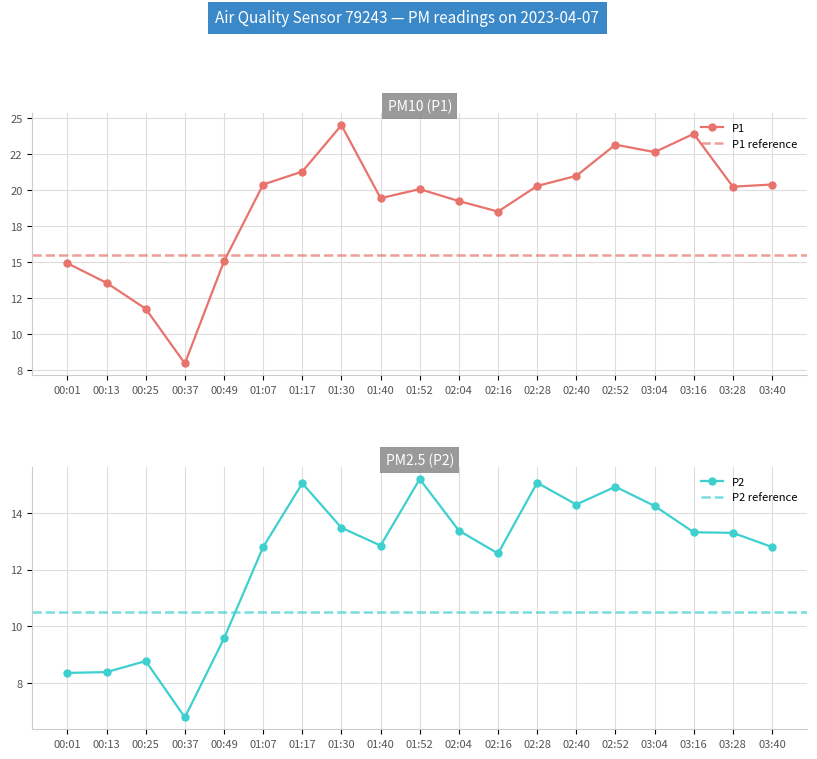

What is the value of the P2 point at the 17th from the left?

13.3